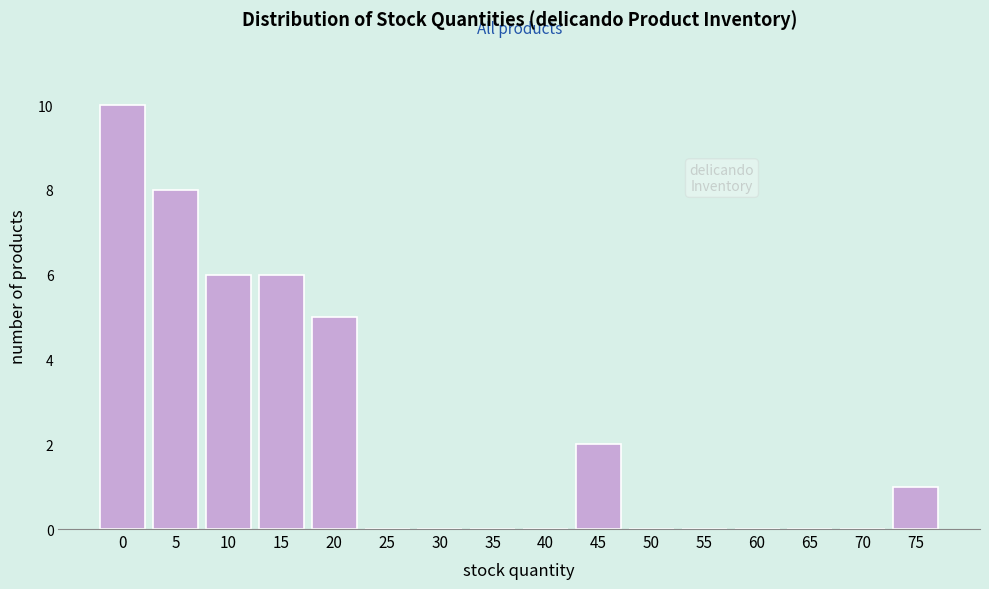

Reading left to right, extract all data points from this chart.

0=10	5=8	10=6	15=6	20=5	25=0	30=0	35=0	40=0	45=2	50=0	55=0	60=0	65=0	70=0	75=1